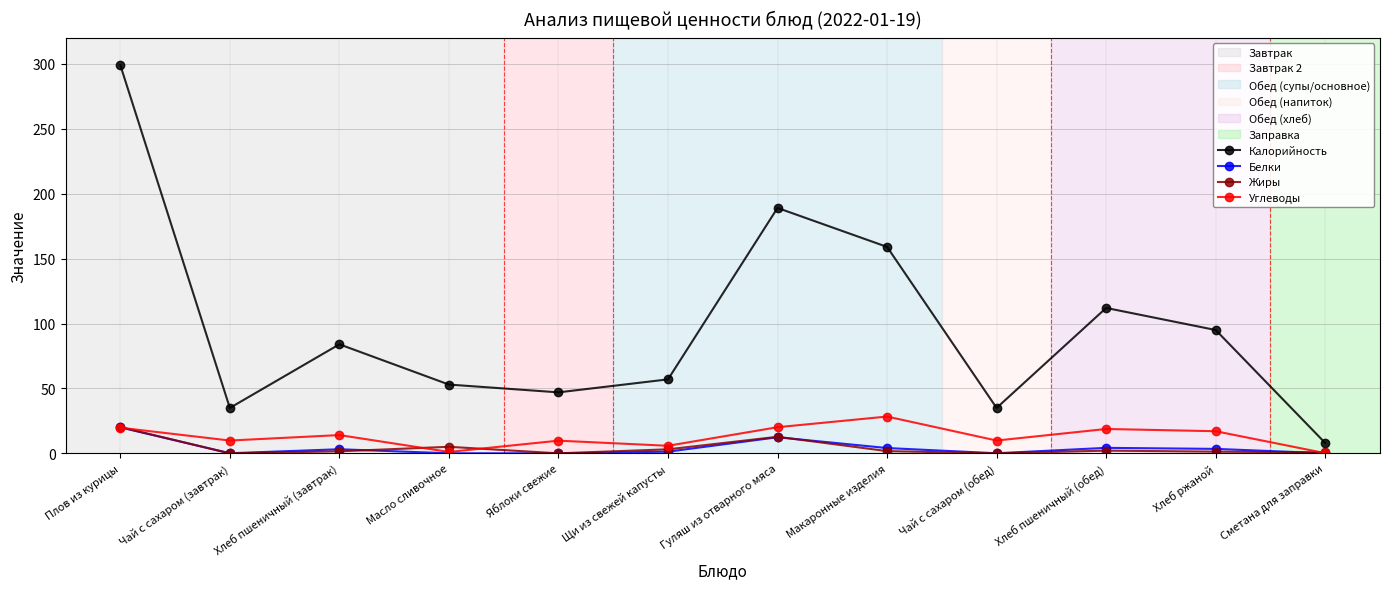

True or false: Калорийность and Углеводы cross at least once.

False